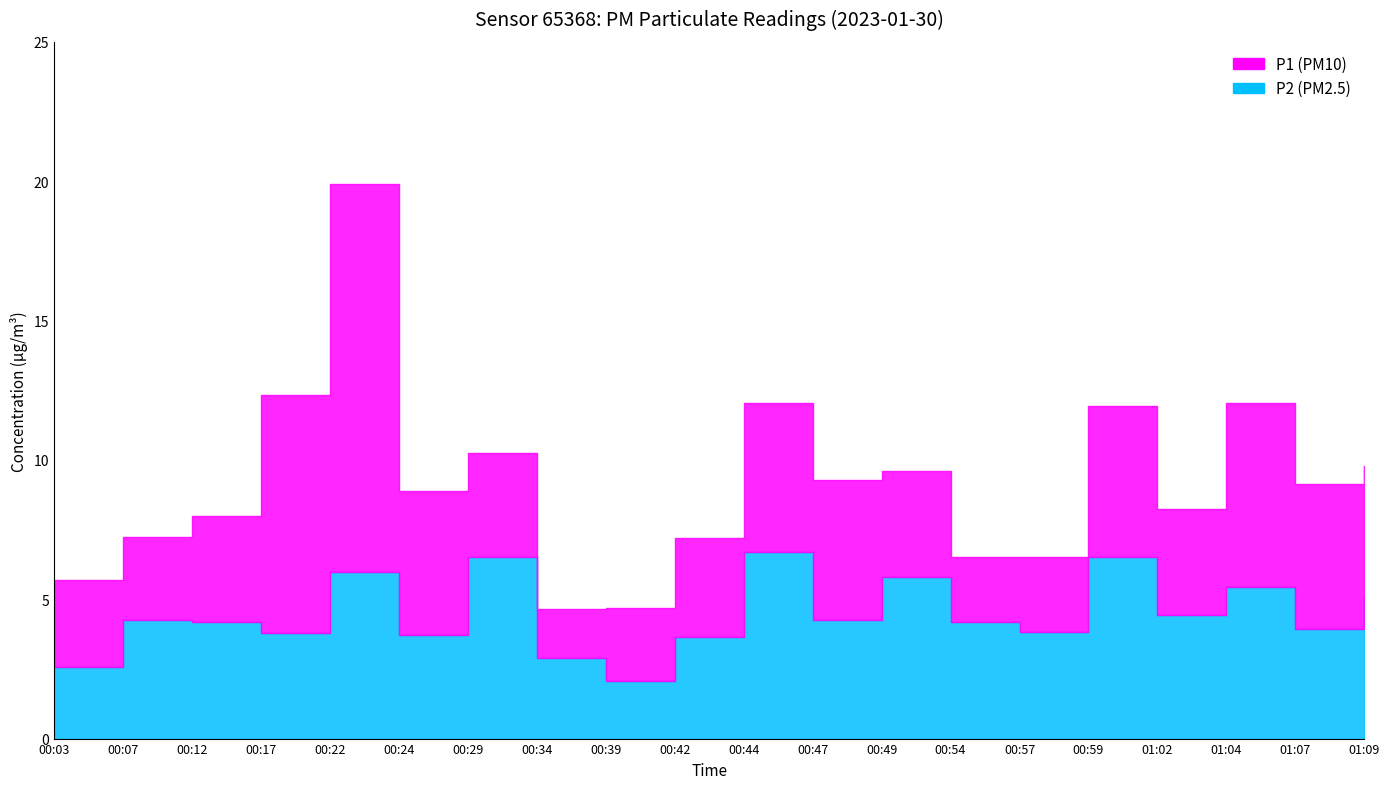

What position from the left is 01:09?

20